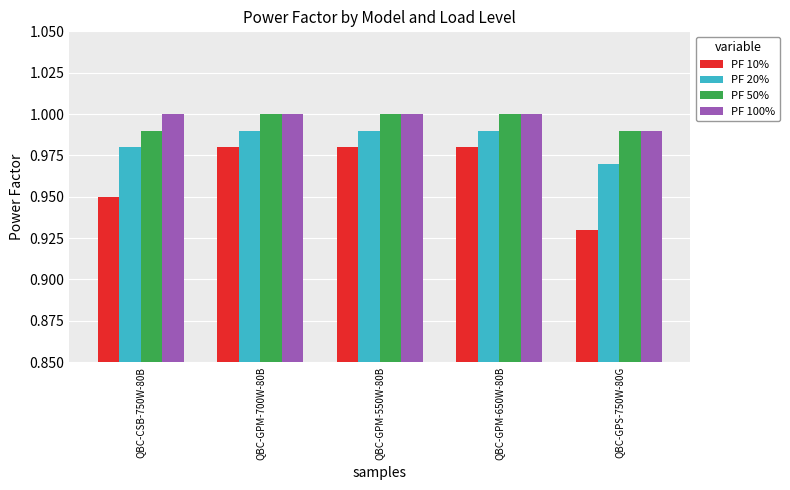

At how many categories does at least one series exceed 0?

5